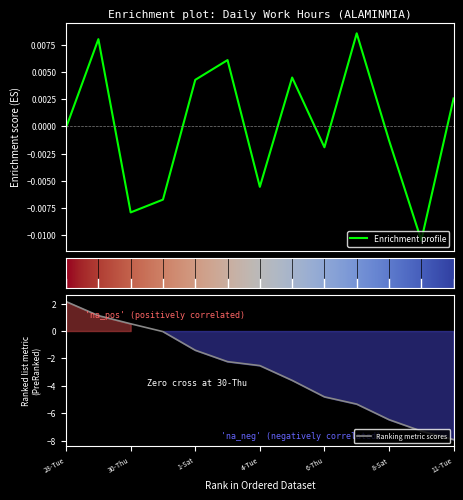

Reading left to right, transcribe all the data shown in this chart.

28-Tue=-0.0	29-Wed=0.0	30-Thu=-0.0	31-Fri=-0.0	1-Sat=0.0	3-Mon=0.0	4-Tue=-0.0	5-Wed=0.0	6-Thu=-0.0	7-Fri=0.0	8-Sat=-0.0	10-Mon=-0.0	11-Tue=0.0